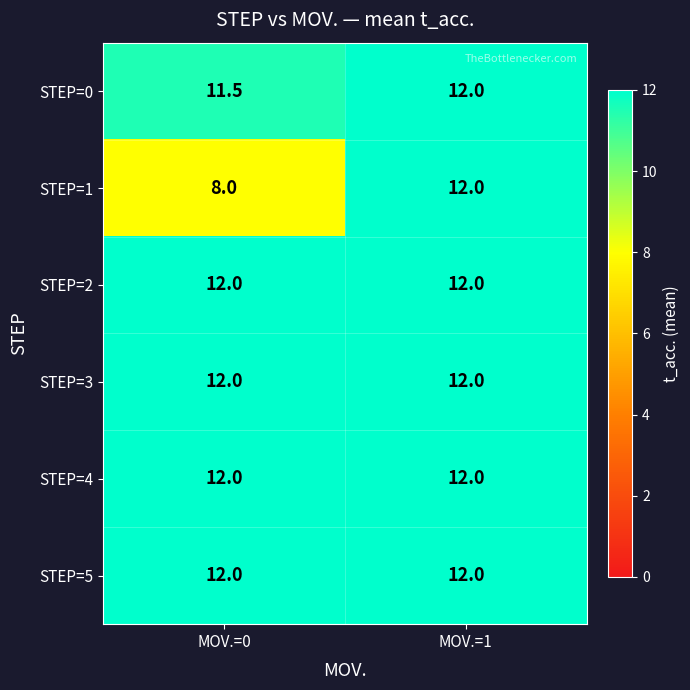

Count the number of categories in the chart.

2